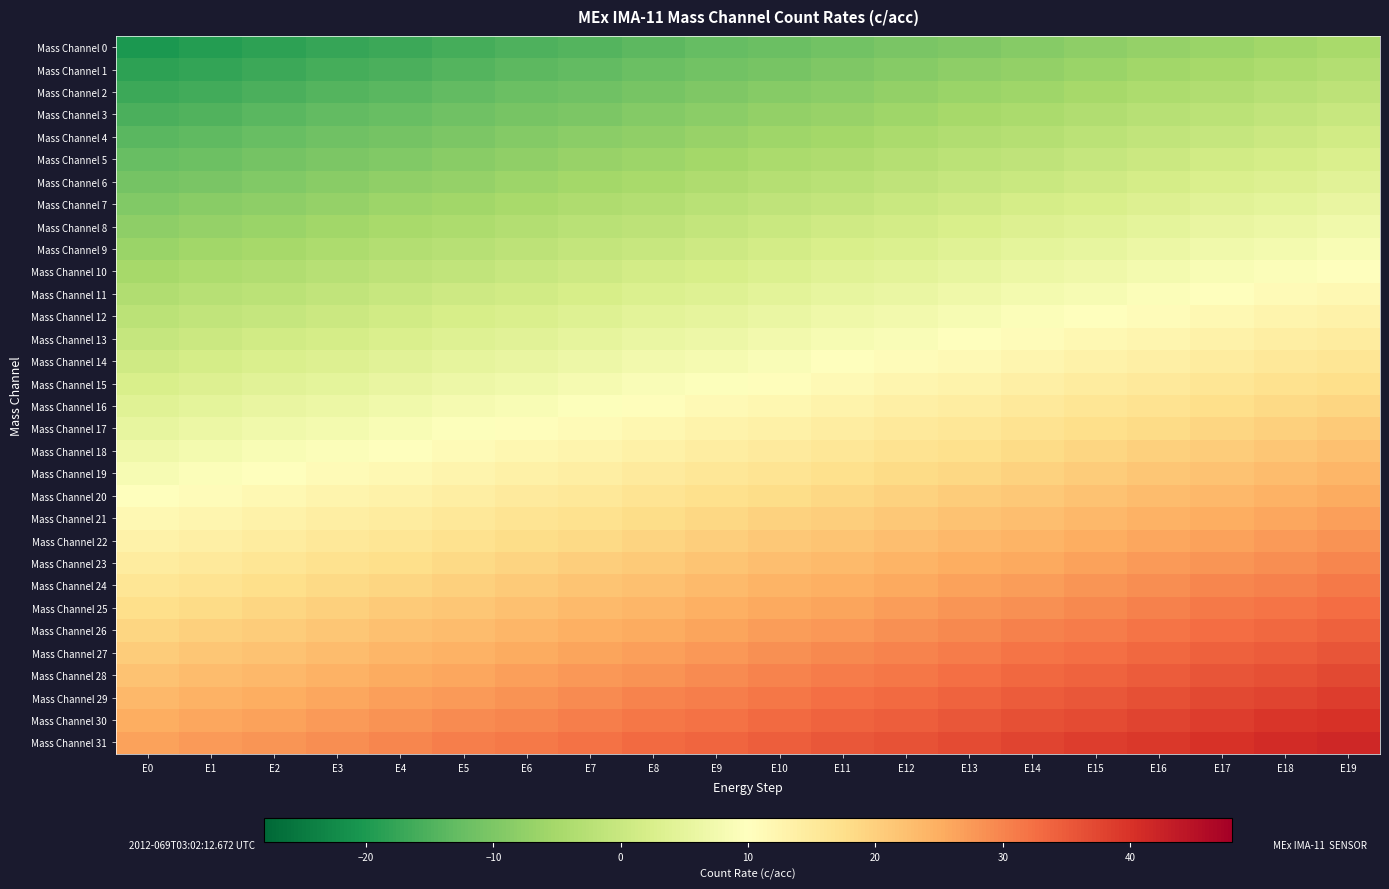

How many series are shown in this chart?

32